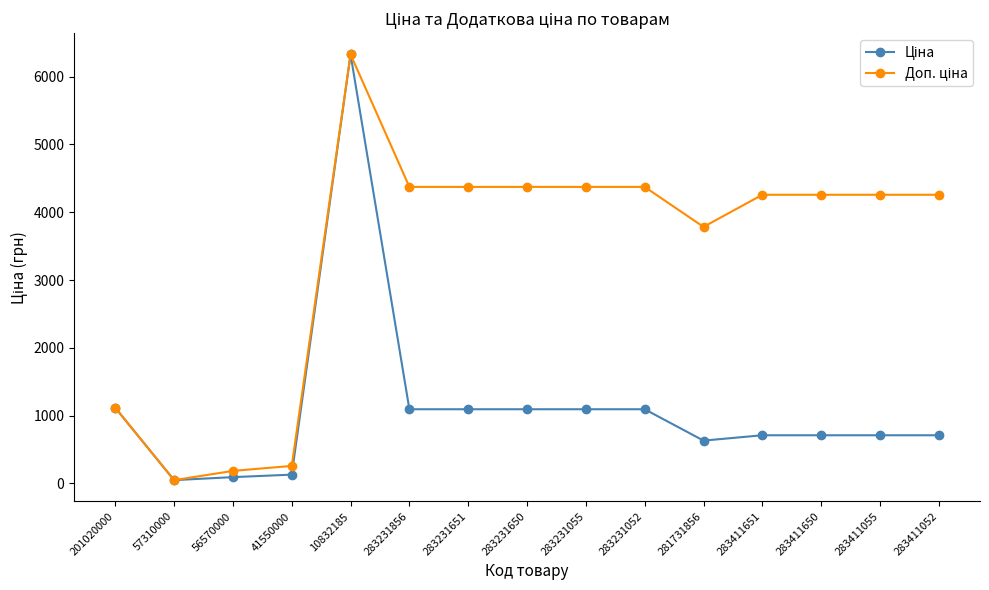

Which category has the highest value across all series?

10832185